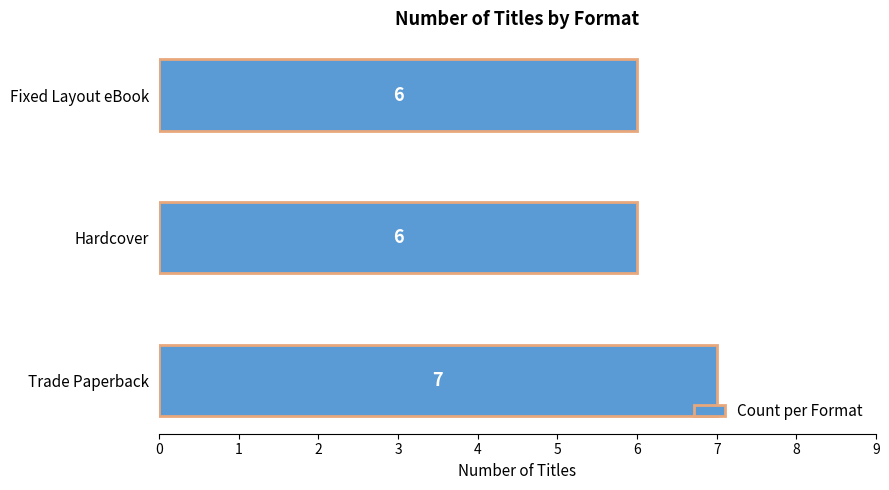

True or false: the data shows 7 at Trade Paperback.

True